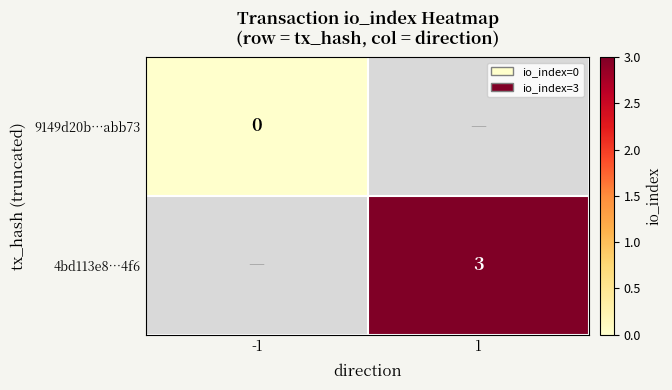

Is the value of 9149d20b…abb73 at -1 greater than the value of 4bd113e8…4f6 at 1?

No